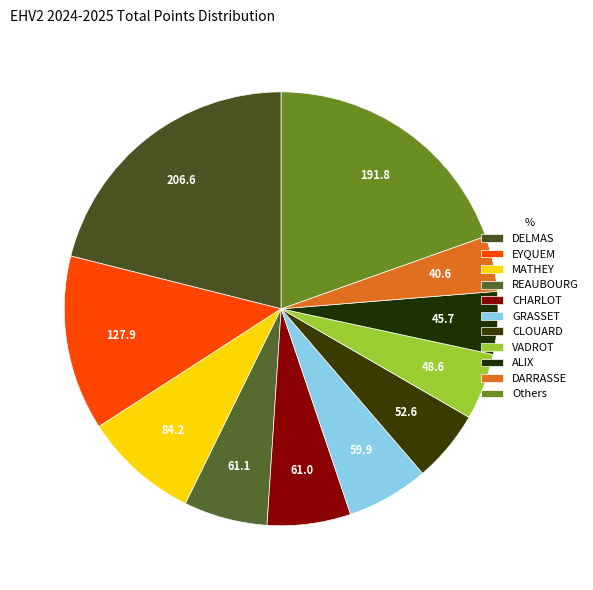

How many slices are in this pie chart?

11